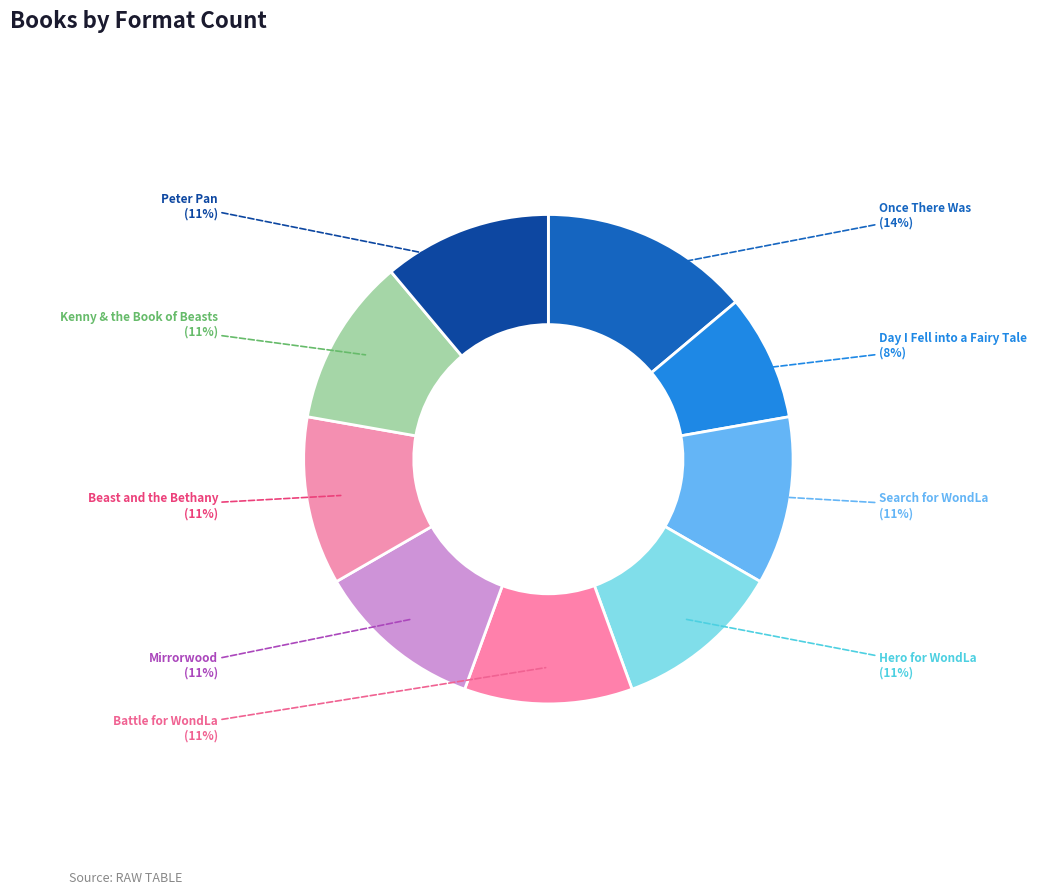

Count the number of slices in the pie.

9